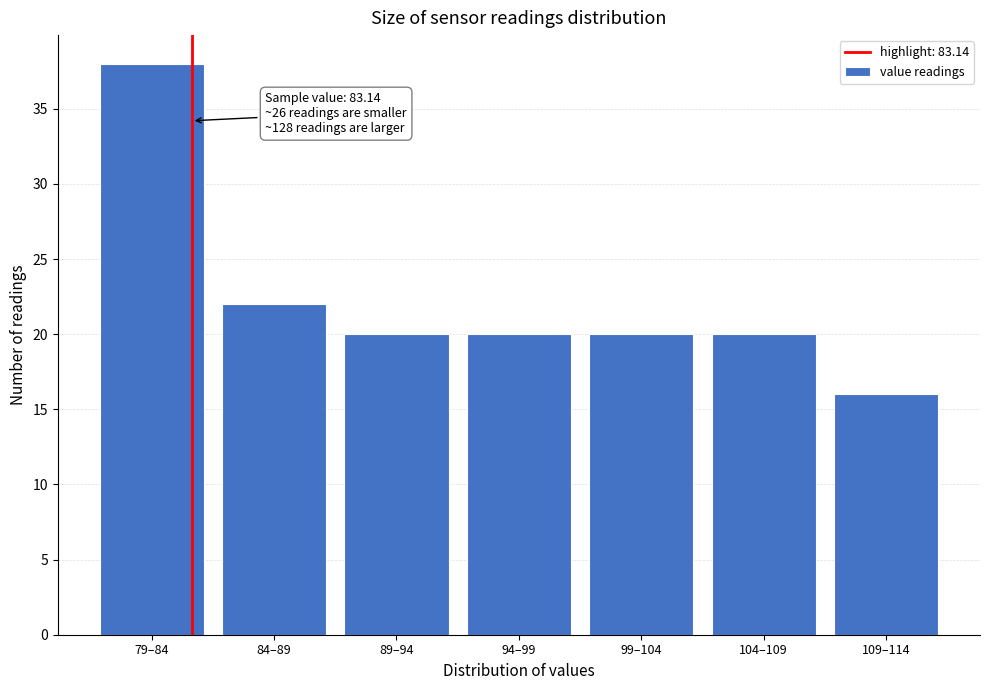

Reading left to right, what are all the values shown in this chart?

38	22	20	20	20	20	16